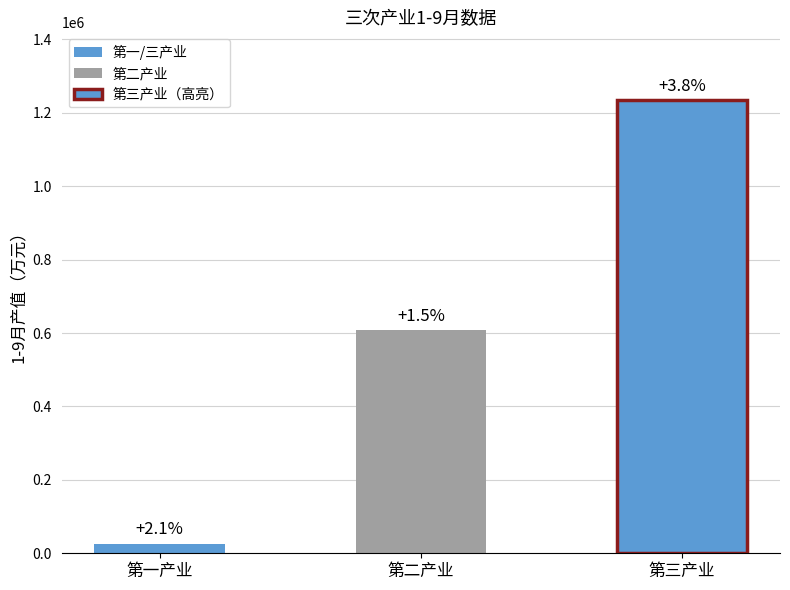

What is the greatest value displayed?

1234021.2